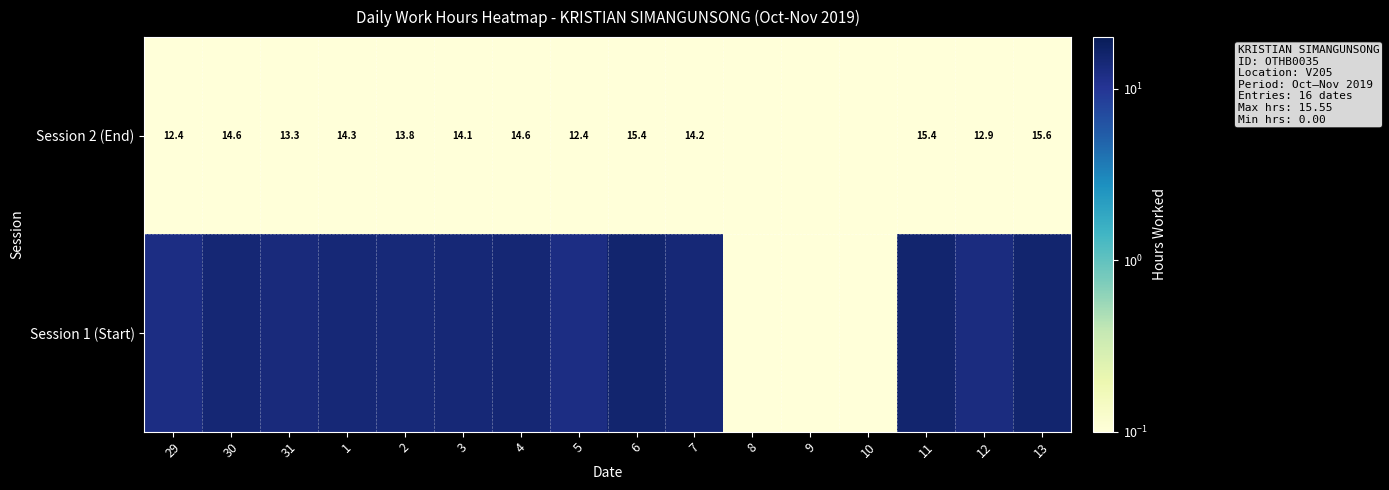

Is it true that Session 1 (Start) equals 6.1 at 11?

False